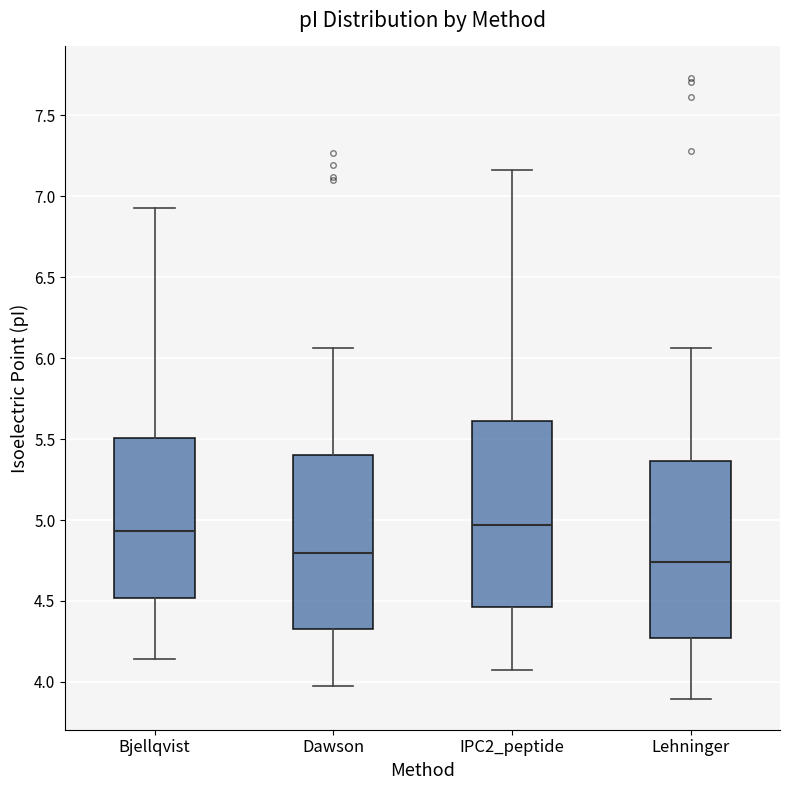

Comparing the boxes themselves (not the whiskers), which one is the tallest?

IPC2_peptide